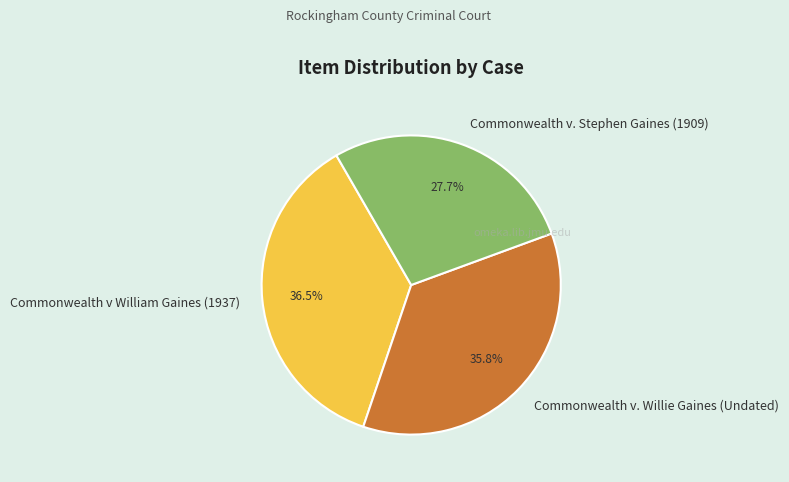

Is Commonwealth v. Stephen Gaines (1909) the majority of the pie?

No